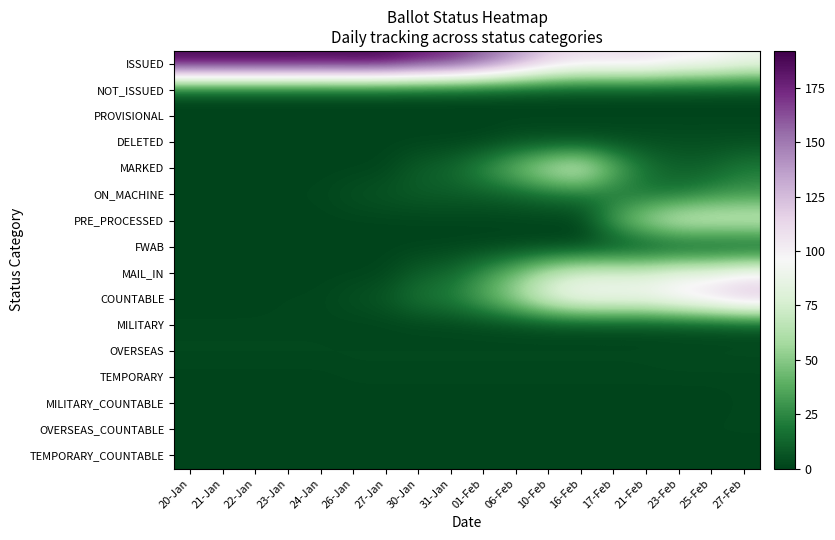

Reading left to right, transcribe all the data shown in this chart.

ISSUED: 20-Jan=192	21-Jan=192	22-Jan=192	23-Jan=192	24-Jan=191	26-Jan=192	27-Jan=191	30-Jan=182	31-Jan=176	01-Feb=161	06-Feb=142	10-Feb=121	16-Feb=112	17-Feb=111	21-Feb=111	23-Feb=103	25-Feb=101	27-Feb=92
NOT_ISSUED: 20-Jan=0	21-Jan=0	22-Jan=0	23-Jan=0	24-Jan=0	26-Jan=0	27-Jan=0	30-Jan=0	31-Jan=0	01-Feb=0	06-Feb=0	10-Feb=0	16-Feb=0	17-Feb=0	21-Feb=0	23-Feb=0	25-Feb=0	27-Feb=0
PROVISIONAL: 20-Jan=0	21-Jan=0	22-Jan=0	23-Jan=0	24-Jan=0	26-Jan=0	27-Jan=0	30-Jan=0	31-Jan=0	01-Feb=0	06-Feb=0	10-Feb=0	16-Feb=0	17-Feb=0	21-Feb=0	23-Feb=0	25-Feb=0	27-Feb=0
DELETED: 20-Jan=0	21-Jan=0	22-Jan=0	23-Jan=0	24-Jan=0	26-Jan=0	27-Jan=0	30-Jan=0	31-Jan=0	01-Feb=0	06-Feb=4	10-Feb=4	16-Feb=4	17-Feb=4	21-Feb=4	23-Feb=4	25-Feb=4	27-Feb=4
MARKED: 20-Jan=0	21-Jan=0	22-Jan=0	23-Jan=0	24-Jan=0	26-Jan=0	27-Jan=1	30-Jan=10	31-Jan=14	01-Feb=29	06-Feb=47	10-Feb=68	16-Feb=79	17-Feb=44	21-Feb=19	23-Feb=11	25-Feb=12	27-Feb=21
ON_MACHINE: 20-Jan=0	21-Jan=0	22-Jan=0	23-Jan=1	24-Jan=1	26-Jan=5	27-Jan=7	30-Jan=9	31-Jan=9	01-Feb=9	06-Feb=11	10-Feb=15	16-Feb=17	17-Feb=17	21-Feb=17	23-Feb=18	25-Feb=26	27-Feb=29
PRE_PROCESSED: 20-Jan=0	21-Jan=0	22-Jan=0	23-Jan=0	24-Jan=0	26-Jan=0	27-Jan=0	30-Jan=0	31-Jan=0	01-Feb=0	06-Feb=0	10-Feb=0	16-Feb=0	17-Feb=36	21-Feb=61	23-Feb=78	25-Feb=78	27-Feb=78
FWAB: 20-Jan=0	21-Jan=0	22-Jan=0	23-Jan=0	24-Jan=0	26-Jan=0	27-Jan=0	30-Jan=0	31-Jan=0	01-Feb=0	06-Feb=0	10-Feb=0	16-Feb=0	17-Feb=0	21-Feb=0	23-Feb=0	25-Feb=0	27-Feb=0
MAIL_IN: 20-Jan=0	21-Jan=0	22-Jan=0	23-Jan=0	24-Jan=0	26-Jan=0	27-Jan=1	30-Jan=10	31-Jan=14	01-Feb=29	06-Feb=47	10-Feb=68	16-Feb=79	17-Feb=80	21-Feb=80	23-Feb=89	25-Feb=90	27-Feb=99
COUNTABLE: 20-Jan=0	21-Jan=0	22-Jan=0	23-Jan=1	24-Jan=1	26-Jan=5	27-Jan=8	30-Jan=19	31-Jan=23	01-Feb=38	06-Feb=58	10-Feb=83	16-Feb=96	17-Feb=97	21-Feb=97	23-Feb=107	25-Feb=116	27-Feb=128
MILITARY: 20-Jan=1	21-Jan=1	22-Jan=1	23-Jan=1	24-Jan=1	26-Jan=0	27-Jan=0	30-Jan=0	31-Jan=0	01-Feb=0	06-Feb=0	10-Feb=0	16-Feb=0	17-Feb=0	21-Feb=0	23-Feb=0	25-Feb=0	27-Feb=1
OVERSEAS: 20-Jan=2	21-Jan=2	22-Jan=2	23-Jan=2	24-Jan=2	26-Jan=2	27-Jan=2	30-Jan=2	31-Jan=2	01-Feb=2	06-Feb=2	10-Feb=2	16-Feb=2	17-Feb=2	21-Feb=2	23-Feb=3	25-Feb=3	27-Feb=3
TEMPORARY: 20-Jan=0	21-Jan=0	22-Jan=0	23-Jan=0	24-Jan=0	26-Jan=1	27-Jan=1	30-Jan=1	31-Jan=1	01-Feb=1	06-Feb=1	10-Feb=1	16-Feb=1	17-Feb=1	21-Feb=1	23-Feb=1	25-Feb=1	27-Feb=1
MILITARY_COUNTABLE: 20-Jan=0	21-Jan=0	22-Jan=0	23-Jan=0	24-Jan=0	26-Jan=0	27-Jan=0	30-Jan=0	31-Jan=0	01-Feb=0	06-Feb=0	10-Feb=0	16-Feb=0	17-Feb=0	21-Feb=0	23-Feb=0	25-Feb=0	27-Feb=1
OVERSEAS_COUNTABLE: 20-Jan=0	21-Jan=0	22-Jan=0	23-Jan=0	24-Jan=0	26-Jan=0	27-Jan=0	30-Jan=0	31-Jan=0	01-Feb=0	06-Feb=0	10-Feb=1	16-Feb=1	17-Feb=1	21-Feb=1	23-Feb=1	25-Feb=1	27-Feb=1
TEMPORARY_COUNTABLE: 20-Jan=0	21-Jan=0	22-Jan=0	23-Jan=0	24-Jan=0	26-Jan=0	27-Jan=0	30-Jan=0	31-Jan=0	01-Feb=0	06-Feb=0	10-Feb=0	16-Feb=0	17-Feb=0	21-Feb=0	23-Feb=0	25-Feb=0	27-Feb=0